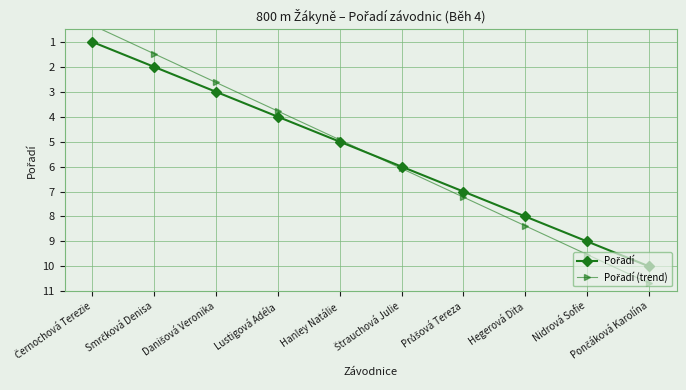

True or false: Pořadí has more than 1 points higher than both neighbors.

False